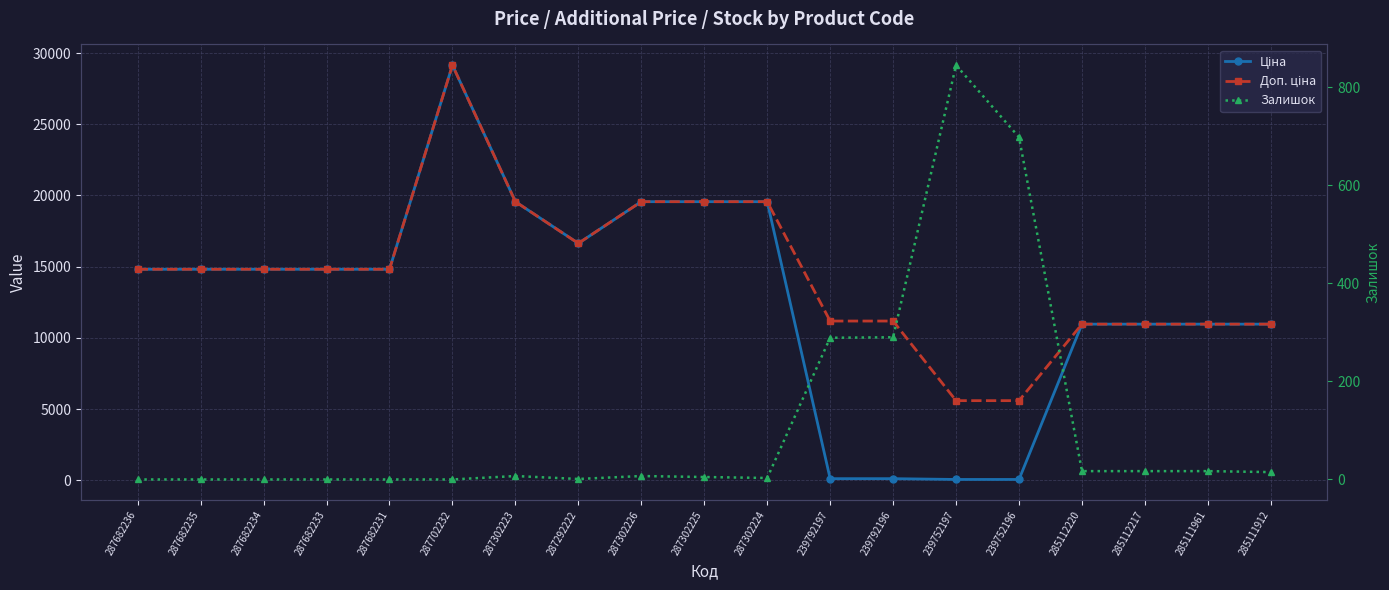

The Ціна series shows 157.0 at 239792196. True or false?

False